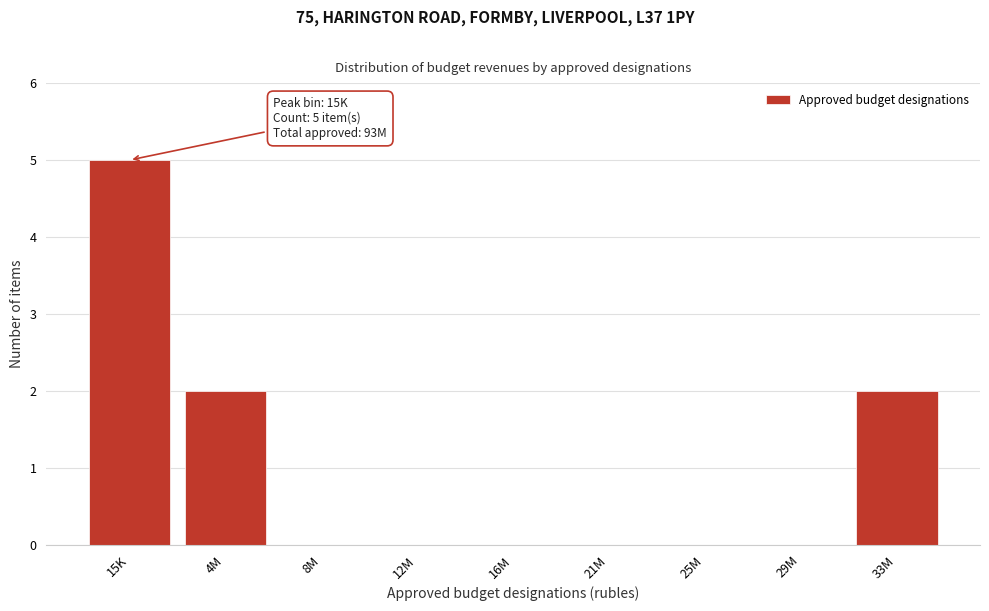

Reading left to right, list all the values displayed in this chart.

15K=5	4M=2	8M=0	12M=0	16M=0	21M=0	25M=0	29M=0	33M=2